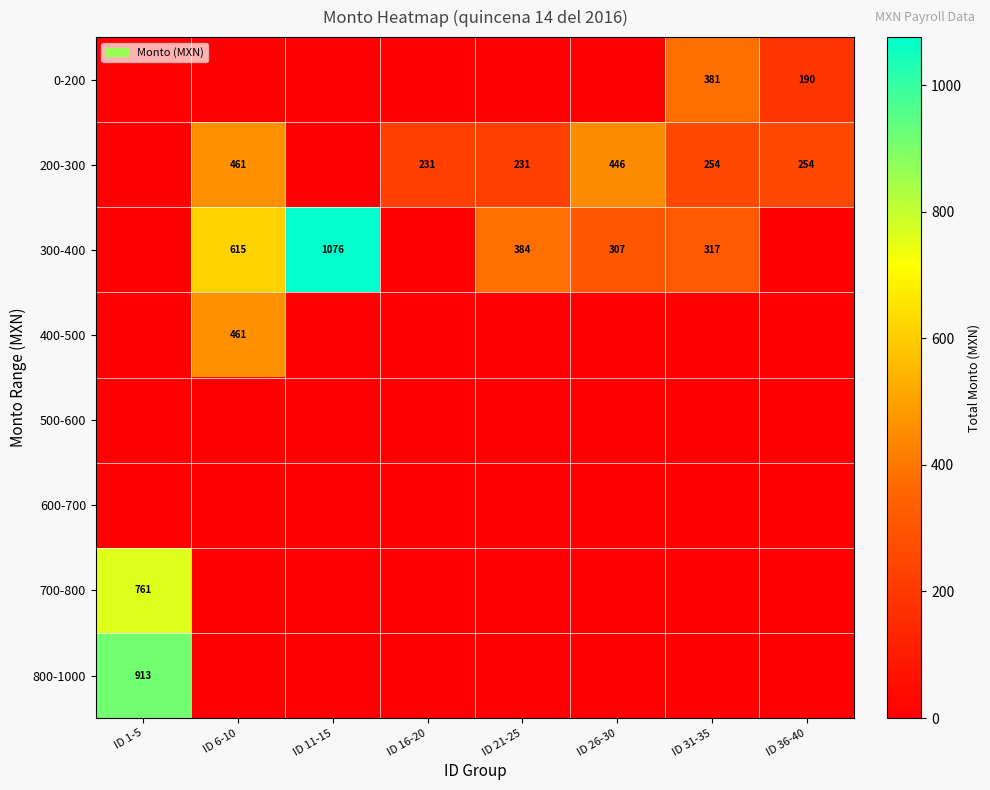

What is the total value across all series at ID 36-40?

444.5